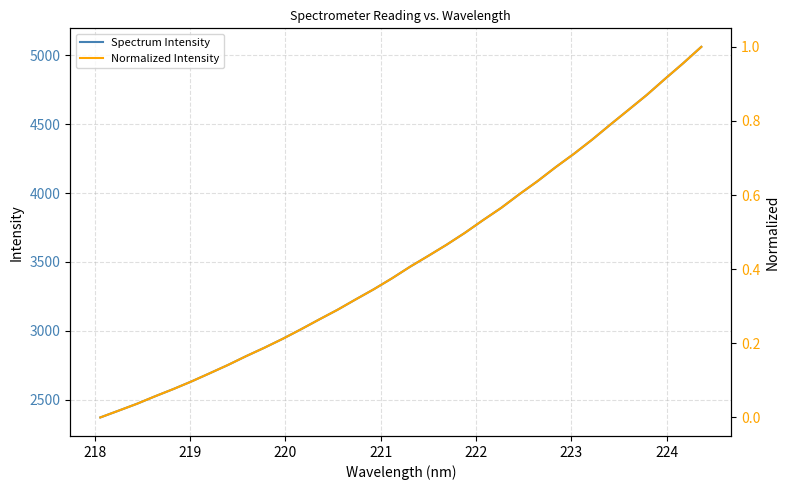

Reading left to right, transcribe all the data shown in this chart.

Spectrum Intensity: 2372.2	2421.3	2470.8	2525.5	2577.9	2633.4	2692.6	2752.8	2816.9	2877.9	2942.2	3011.1	3082.4	3152.2	3227.7	3301.7	3381.1	3465.8	3544.5	3624.9	3710.7	3803.0	3892.3	3991.6	4086.5	4188.3	4284.8	4387.5	4496.8	4603.8	4711.5	4827.6	4941.4	5060.6
Normalized Intensity: 0.0	0.0	0.0	0.1	0.1	0.1	0.1	0.1	0.2	0.2	0.2	0.2	0.3	0.3	0.3	0.3	0.4	0.4	0.4	0.5	0.5	0.5	0.6	0.6	0.6	0.7	0.7	0.7	0.8	0.8	0.9	0.9	1.0	1.0